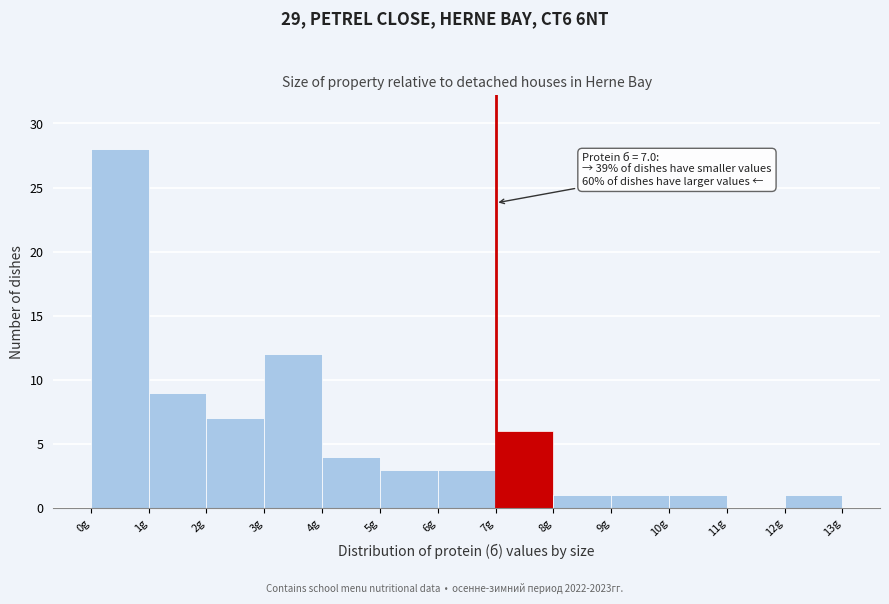

Over which range of the x-axis is the bar tallest?

0 to 1